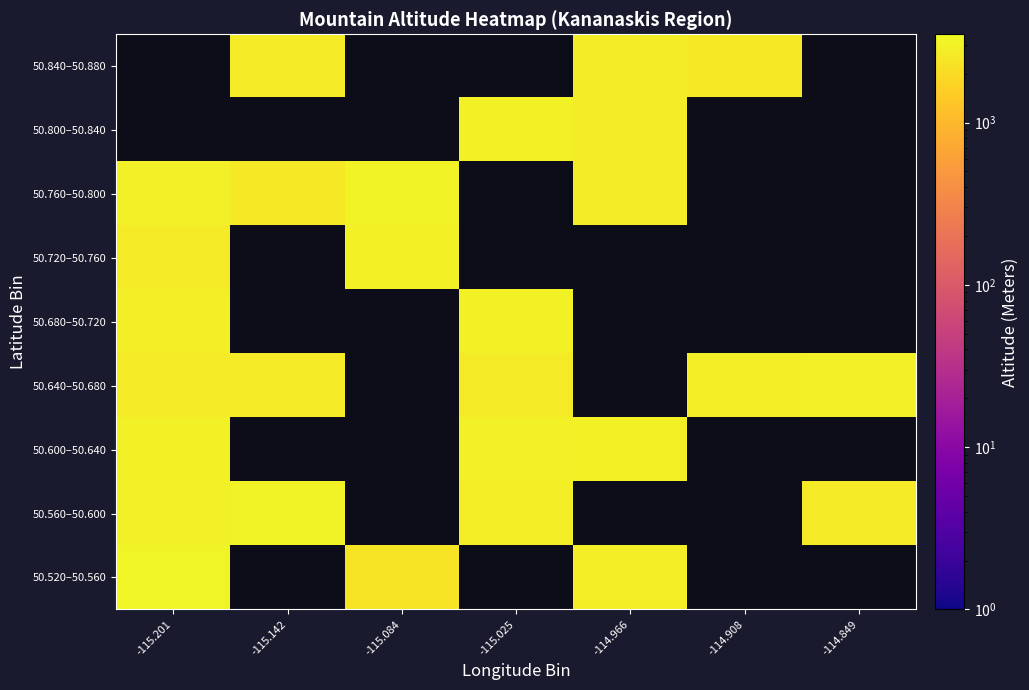

At which label does 50.600–50.640 reach its peak?

-114.966